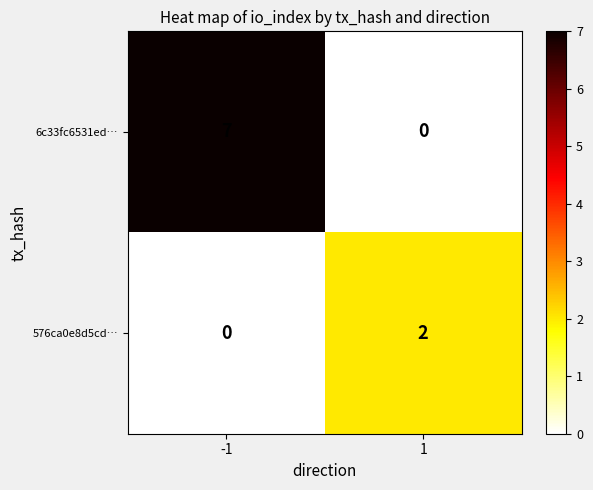

Which series has the largest total across all categories?

6c33fc6531ed…